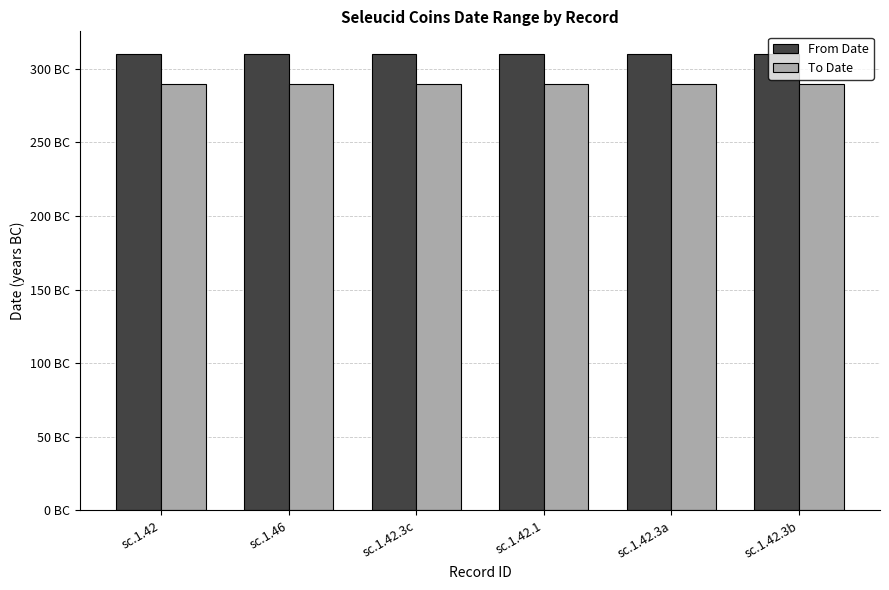

Rank the series by their maximum value, from highest to lowest.

From Date, To Date